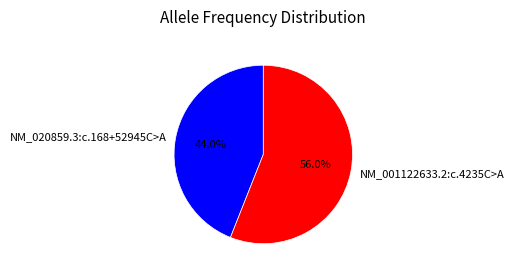

Which has a higher value, NM_001122633.2:c.4235C>A or NM_020859.3:c.168+52945C>A?

NM_001122633.2:c.4235C>A